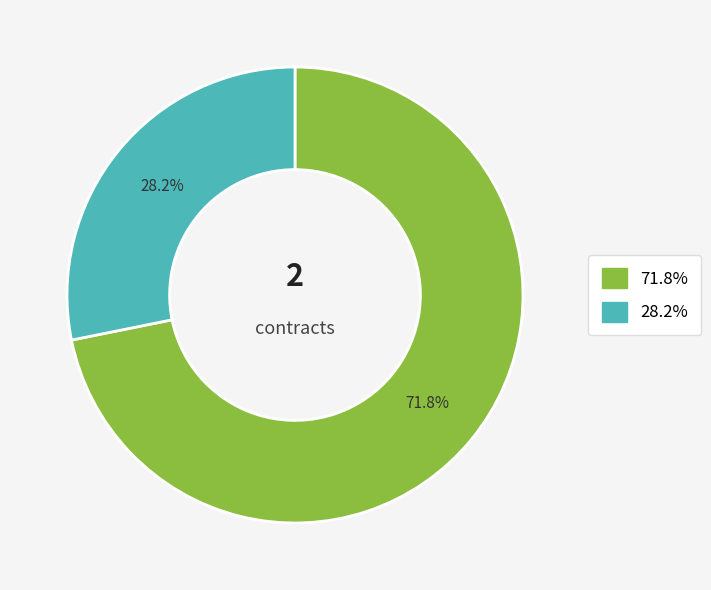

Is there any slice that represents more than half of the pie?

Yes